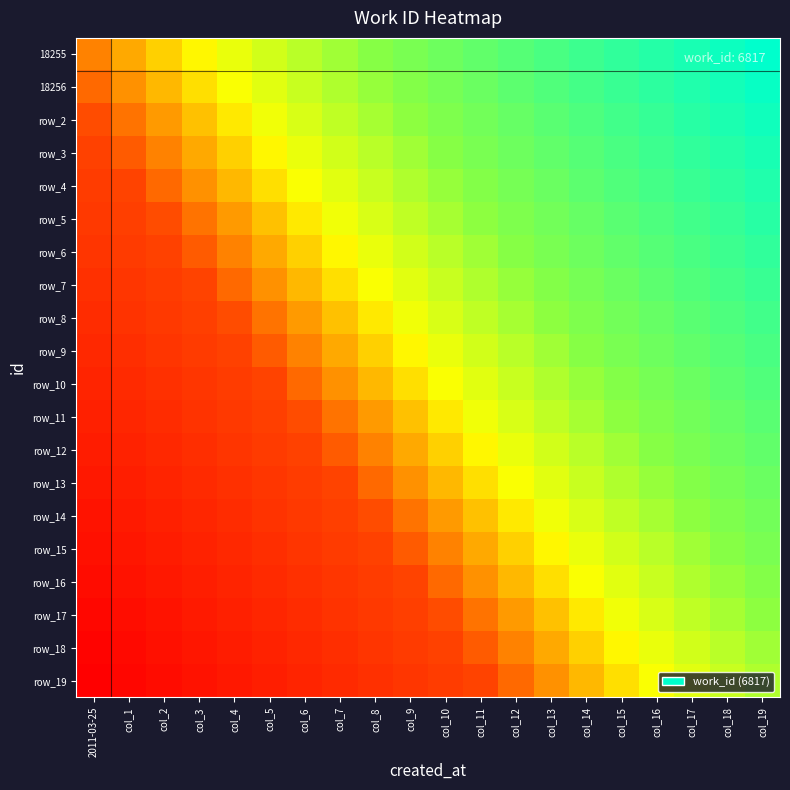

What is the sum of all row_11 values?

138940